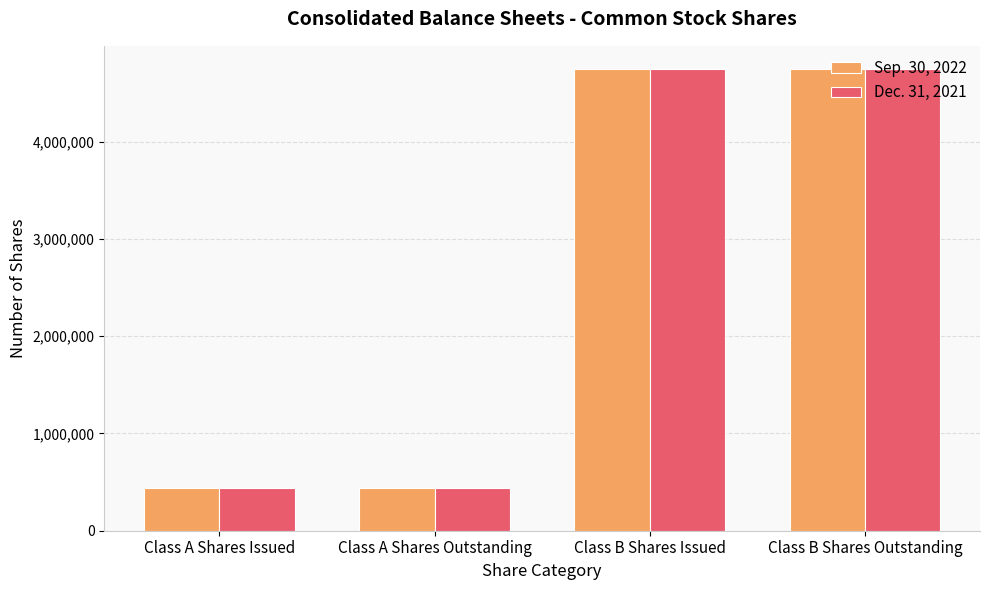

The Sep. 30, 2022 series shows 702021 at Class A Shares Issued. True or false?

False